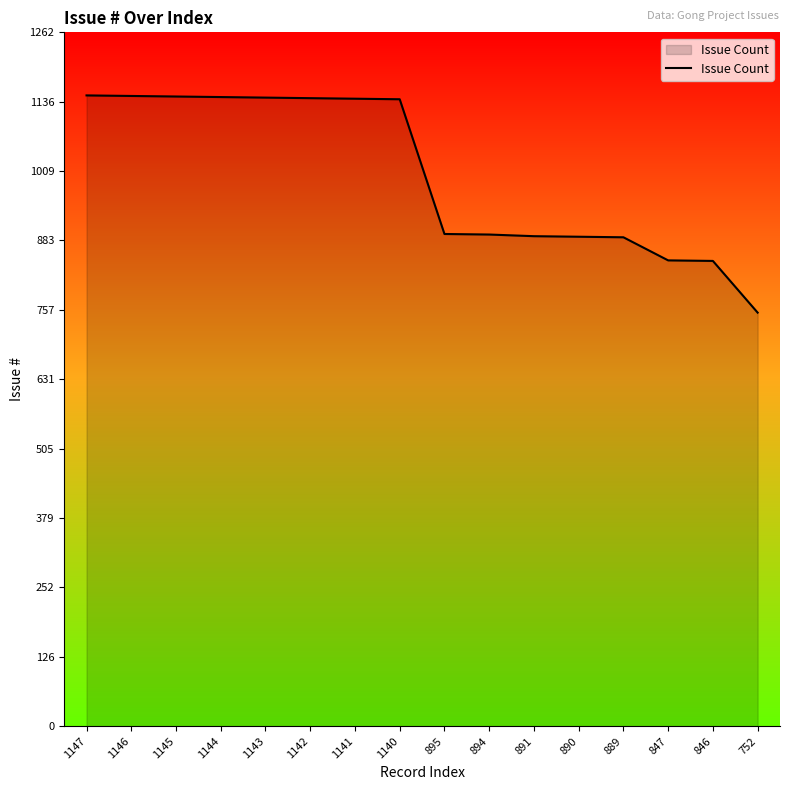

Between 1145 and 752, which is larger?

1145